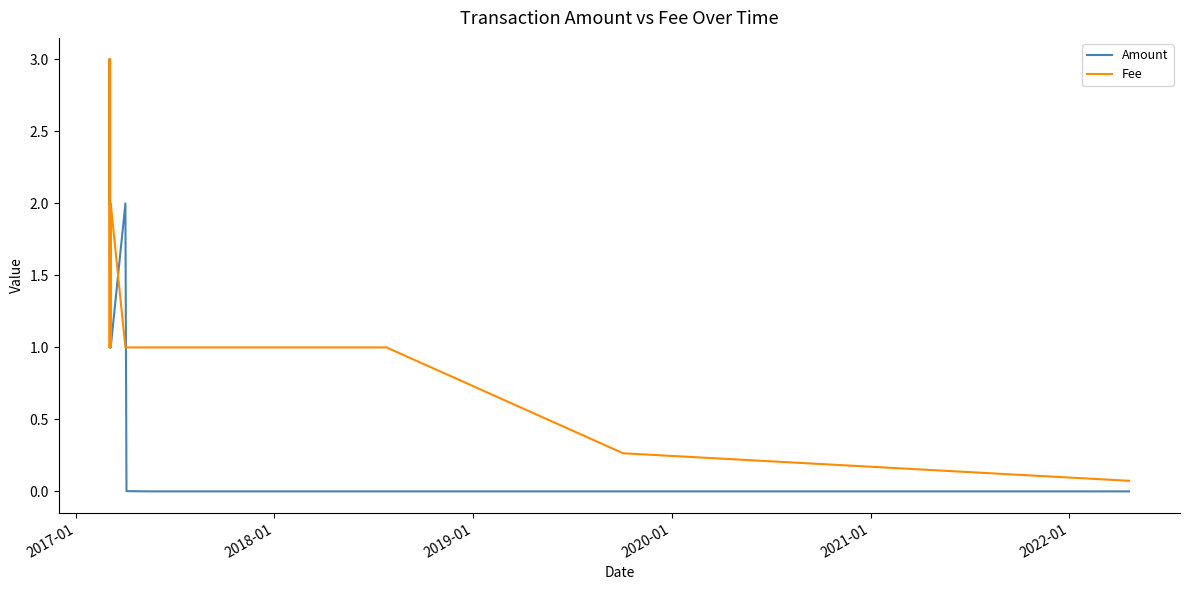

In Amount, how many points are higher than both neighbors (excluding endpoints)?

2